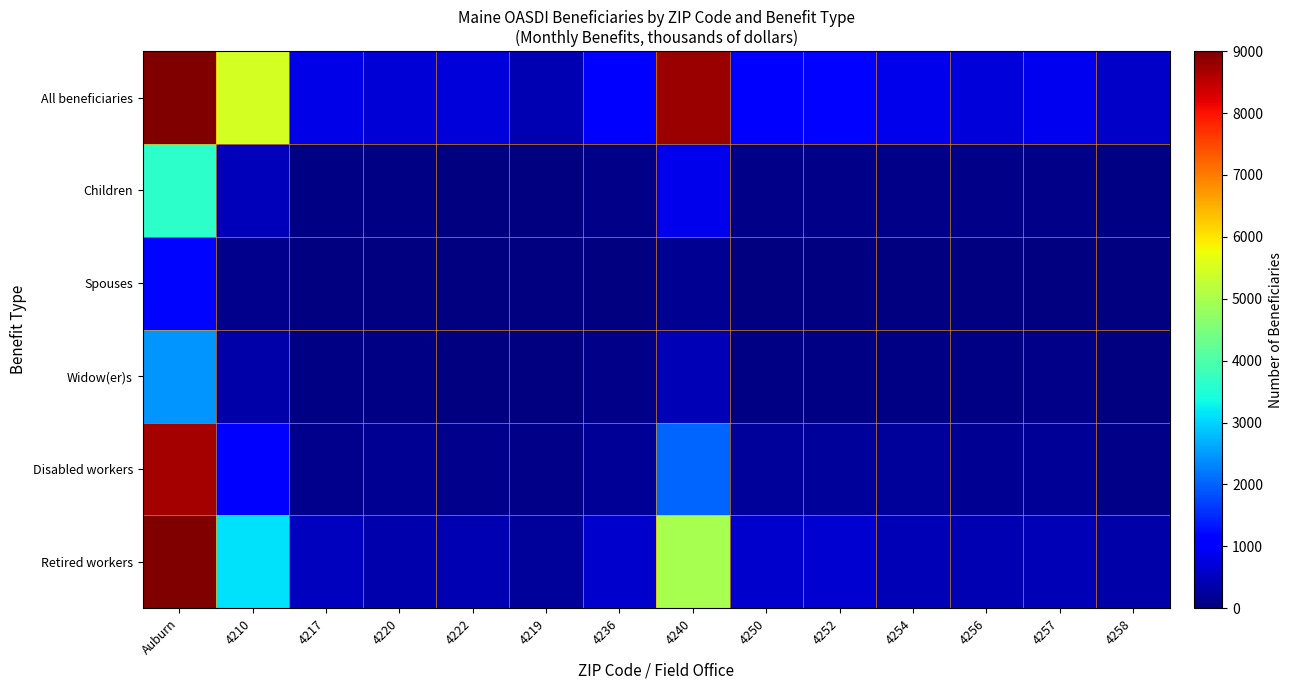

Which category has the lowest value across all series?

4222